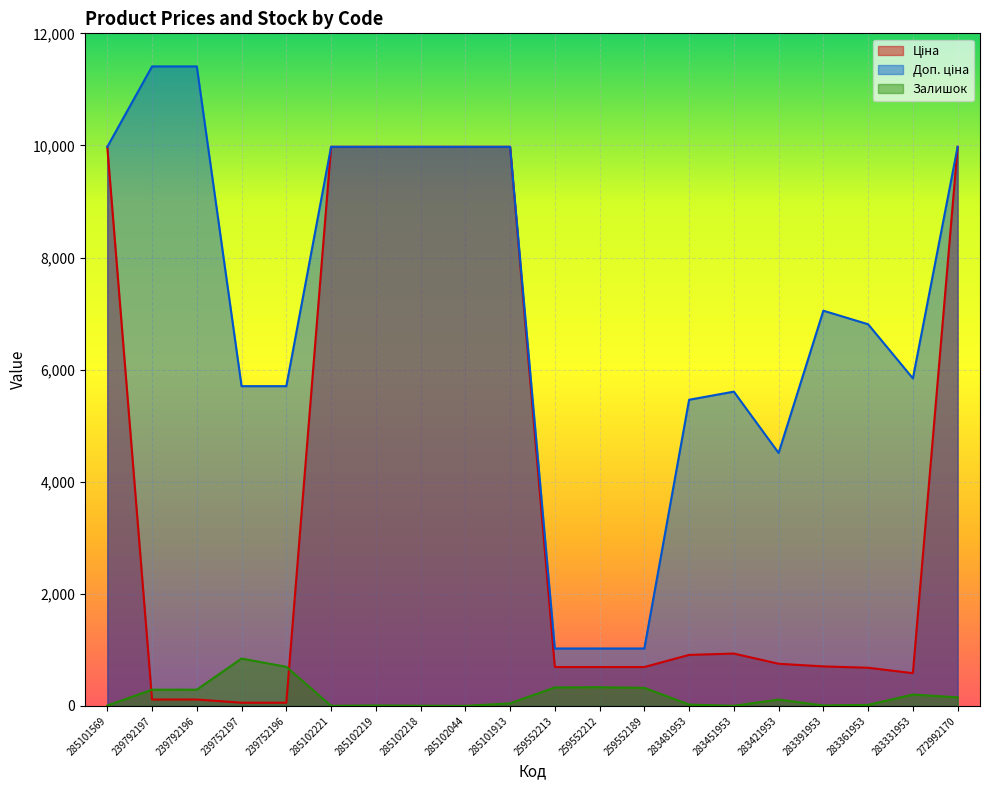

What are all the series names shown in the legend?

Ціна, Доп. ціна, Залишок